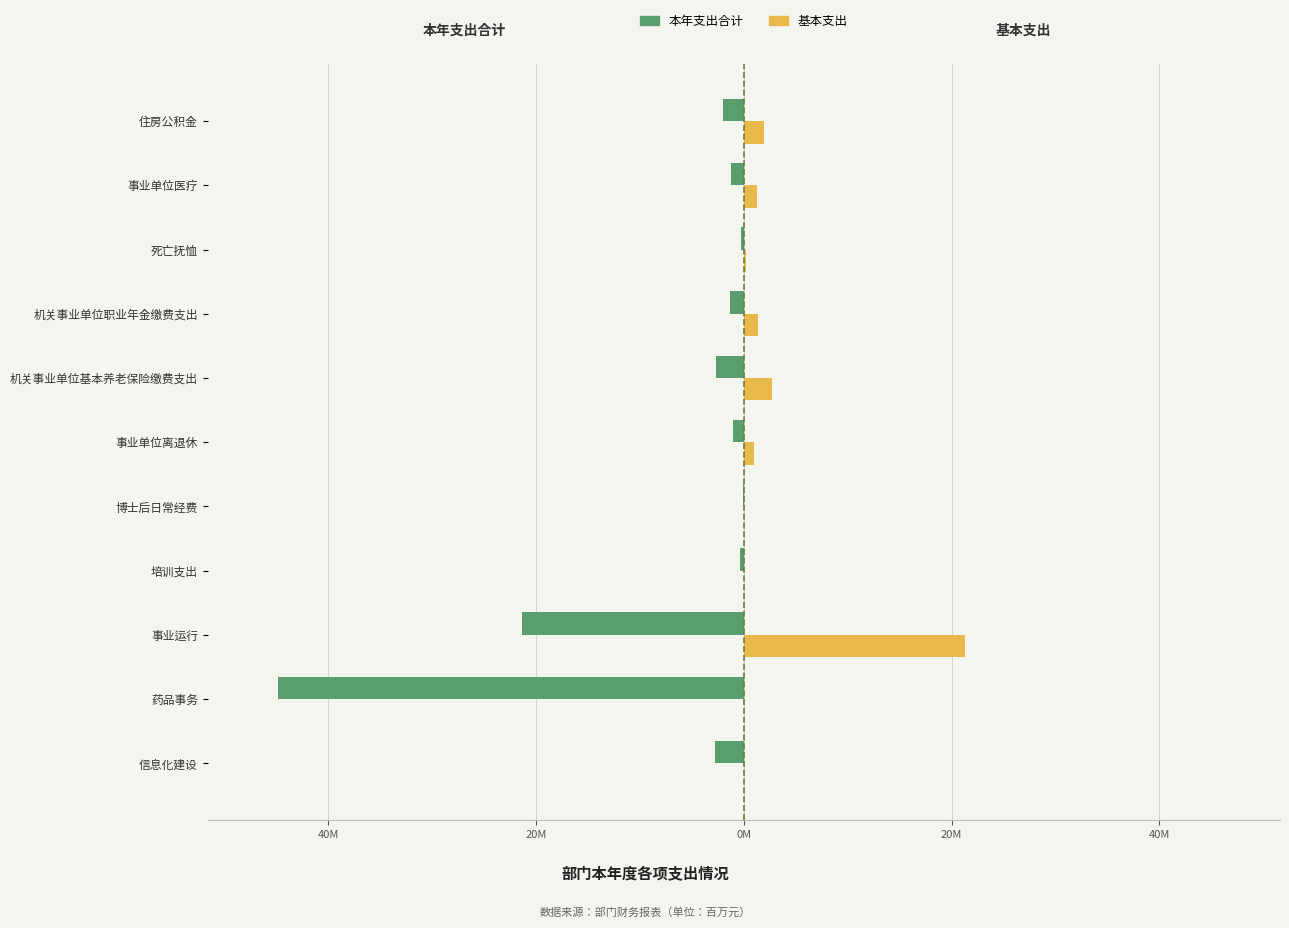

Rank the series by their average value, from lowest to highest.

本年支出合计, 基本支出